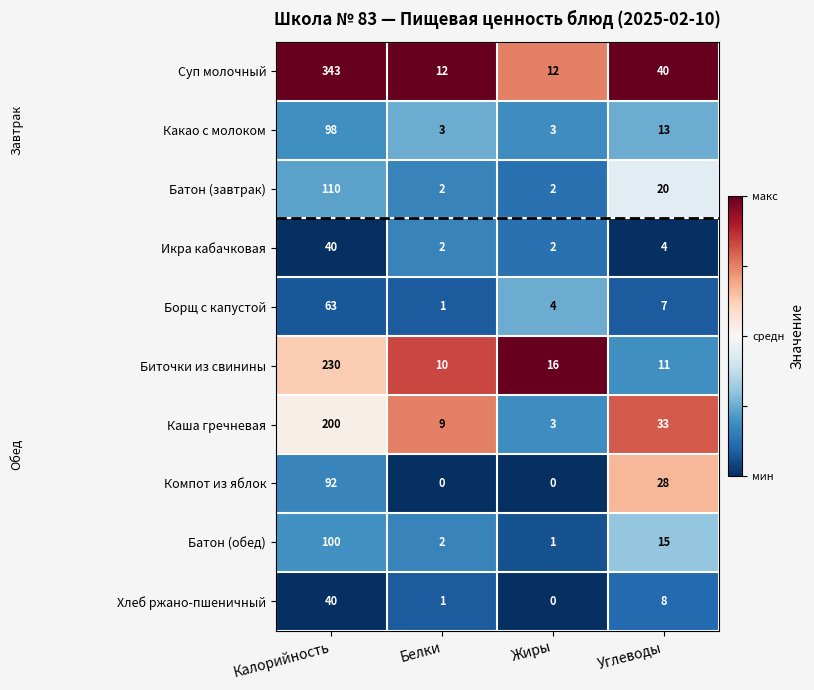

Which category has the highest value across all series?

Калорийность